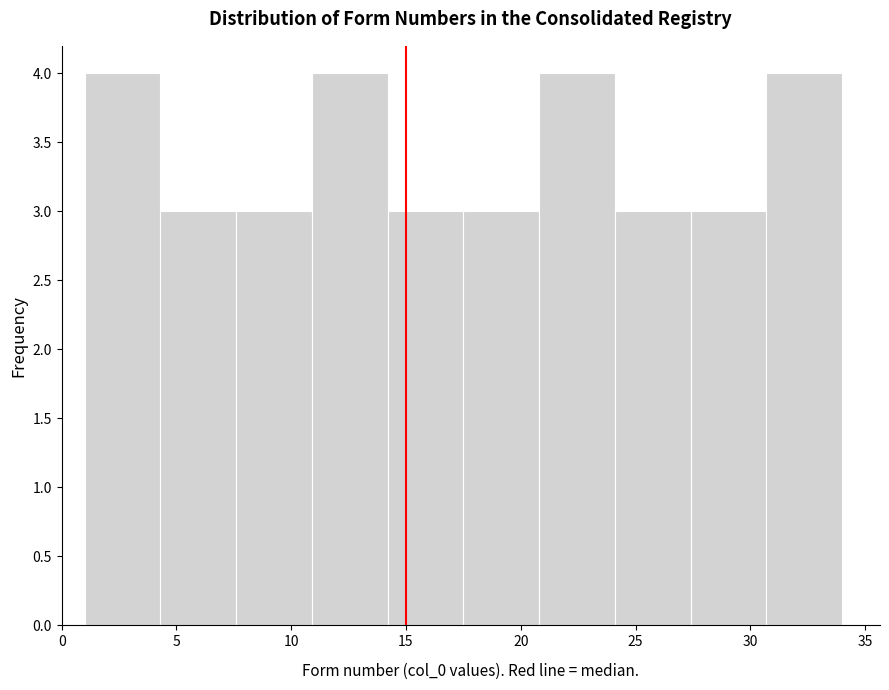

What is the height of the bar covering 24.1 to 27.4 on the x-axis? Neither the bar edges nor the heights are printed on the chart, so give them approximately, as read against the axes.

3